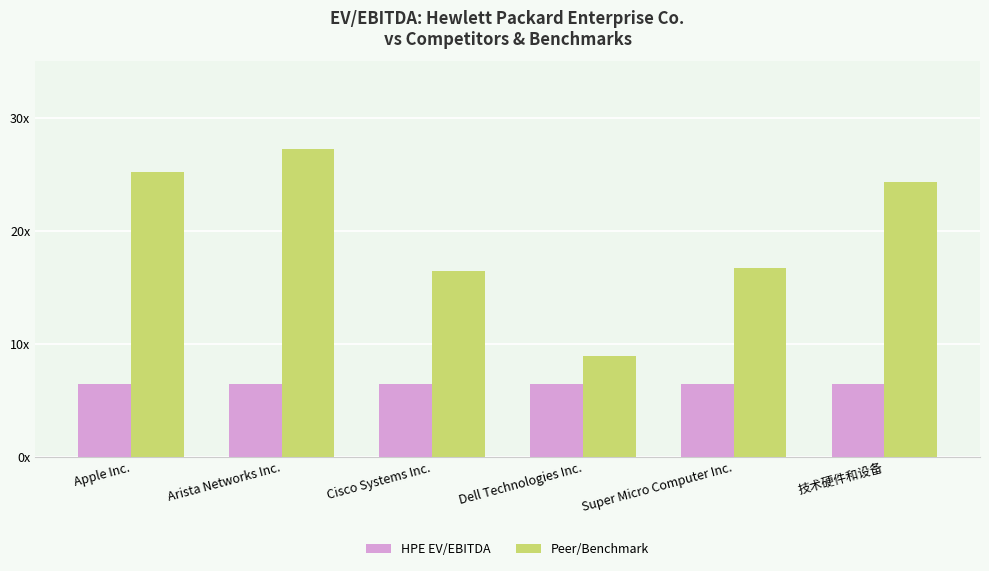

Which series has the largest total across all categories?

Peer/Benchmark